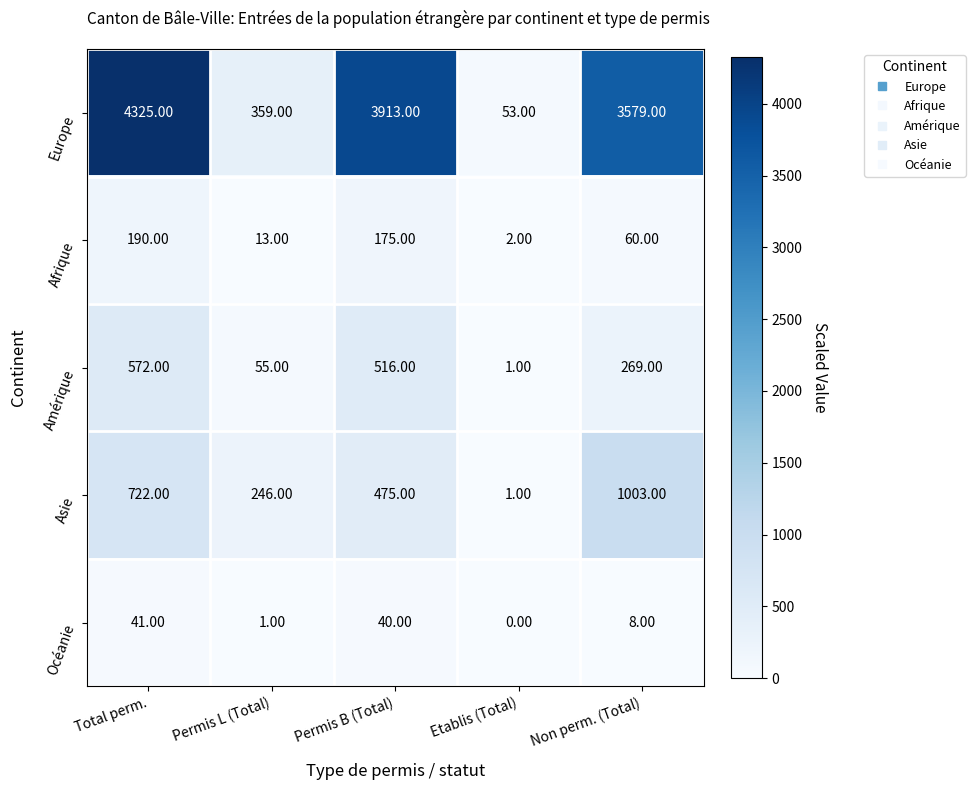

What is the difference between the highest and lowest values at Permis L (Total)?

358